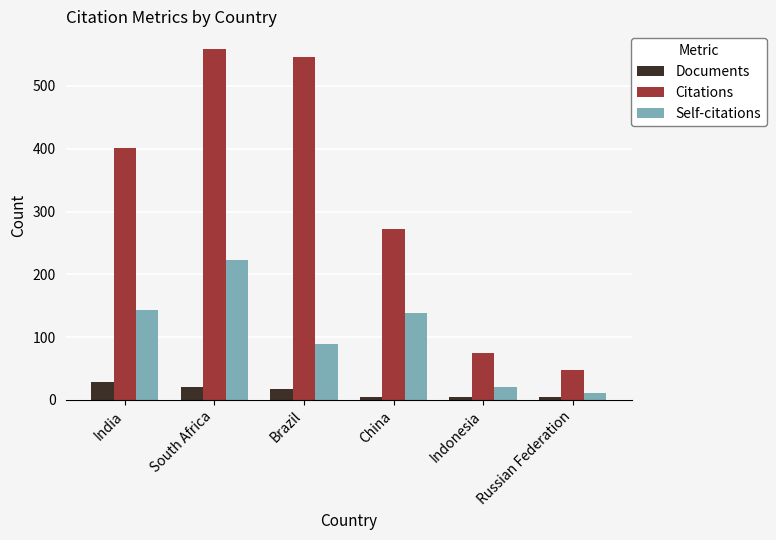

Which category has the lowest value in the Citations series?

Russian Federation